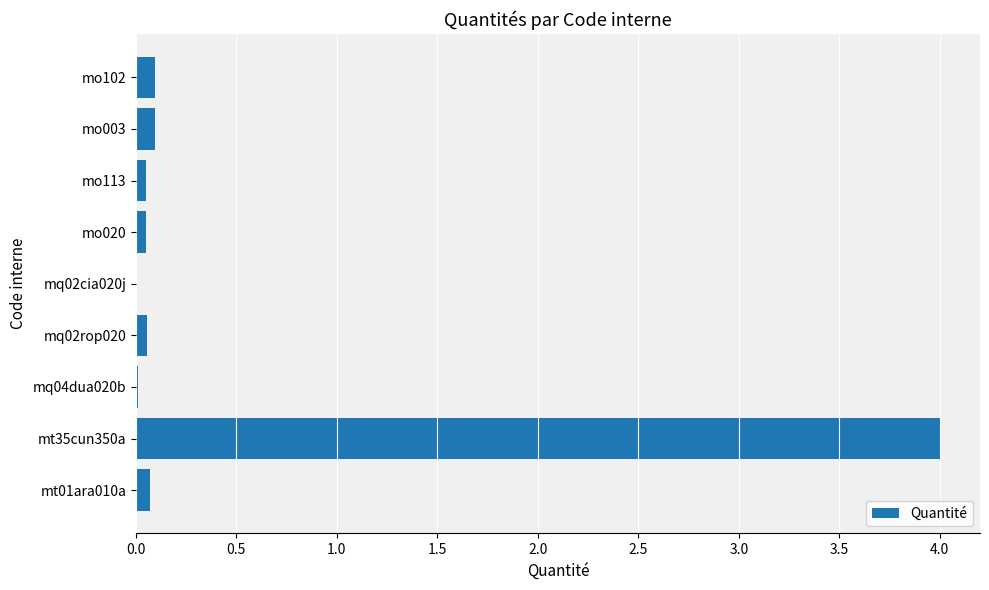

Is it true that the value at mq02rop020 is 0.1?

True